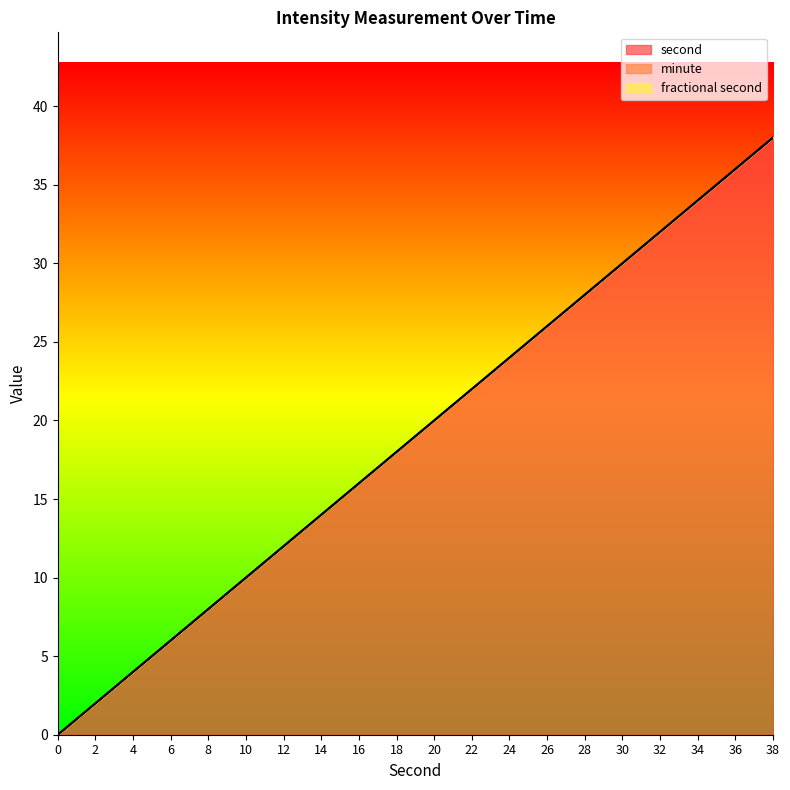

At which category is the sum across all series the highest?

38